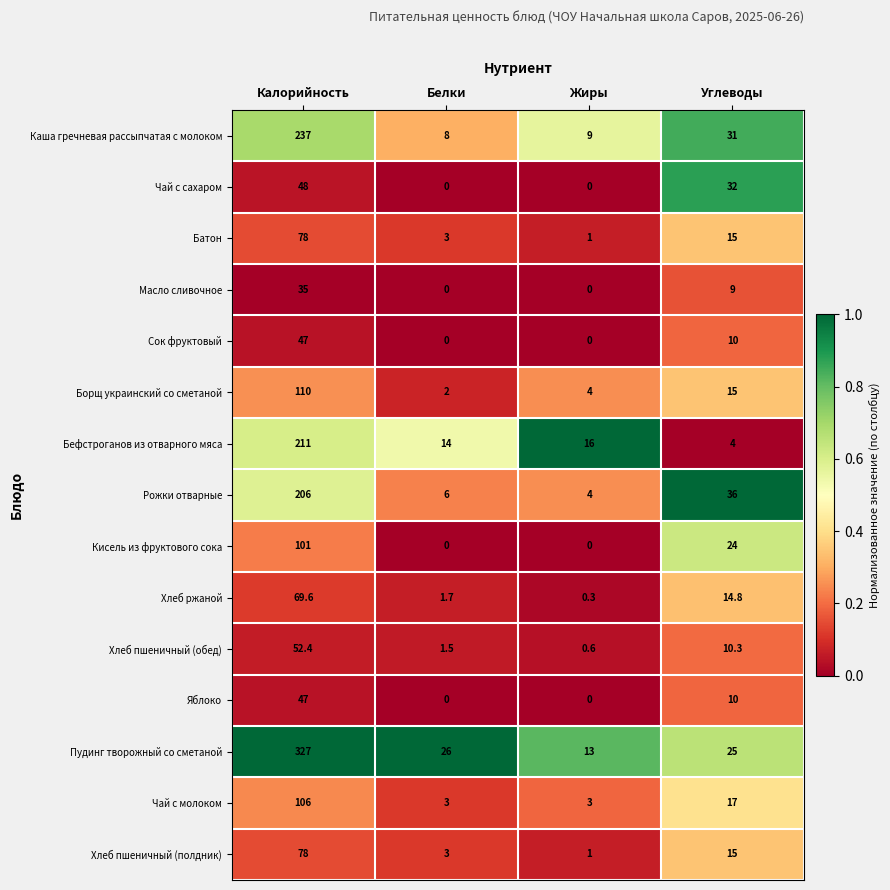

At how many categories does at least one series exceed 0?

4